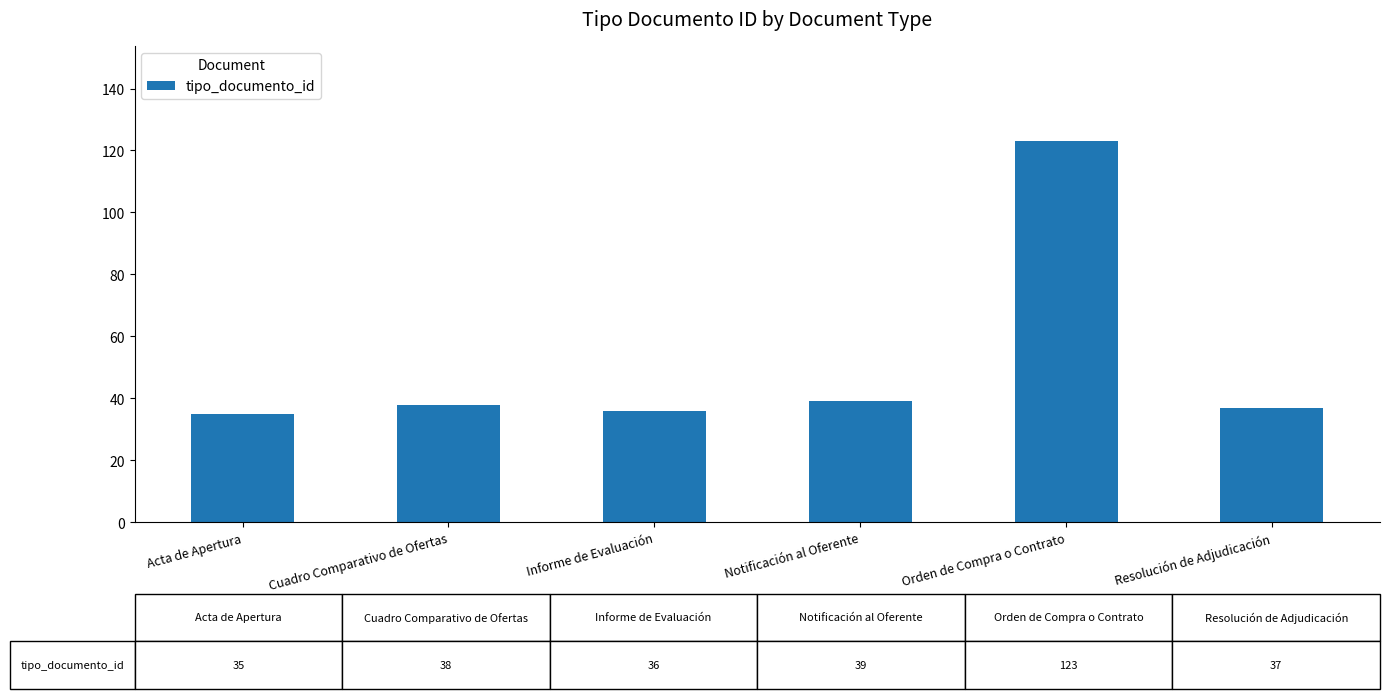

Which label corresponds to the largest value in the chart?

Orden de Compra o Contrato